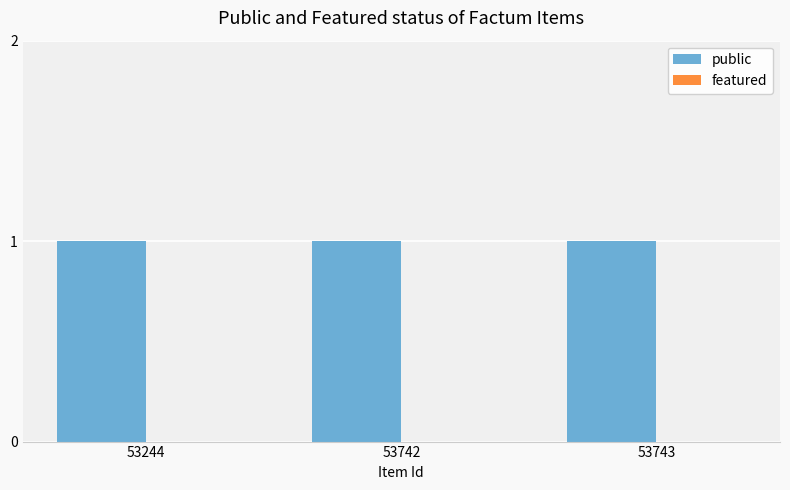

At how many categories does at least one series exceed 0?

3